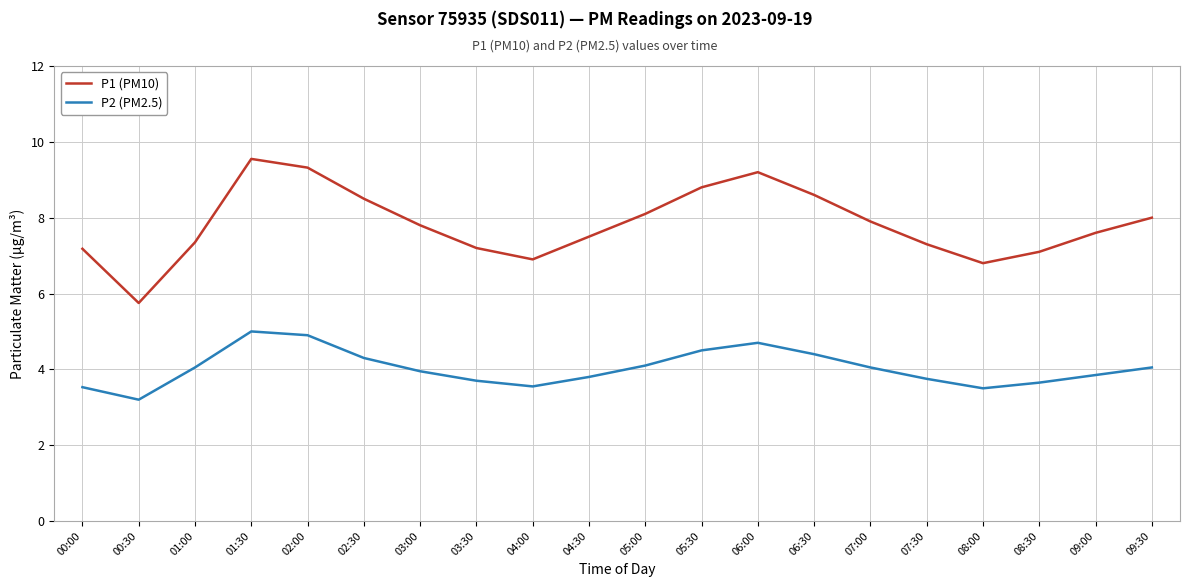

What is the maximum value shown in the chart?

9.6